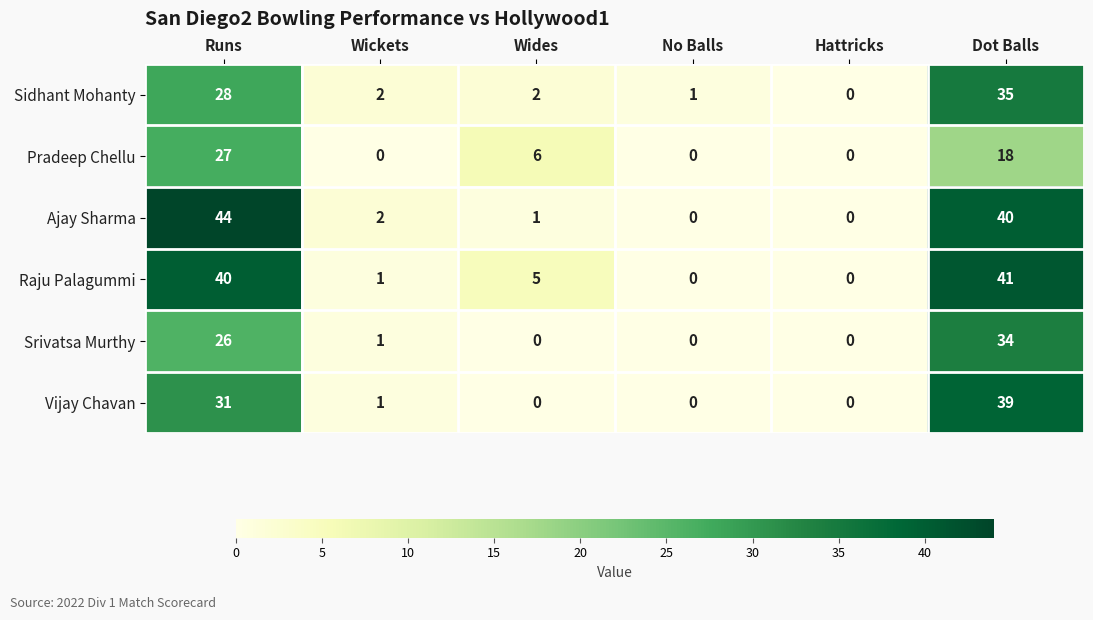

Where is Sidhant Mohanty nearest to the value 17?

Runs